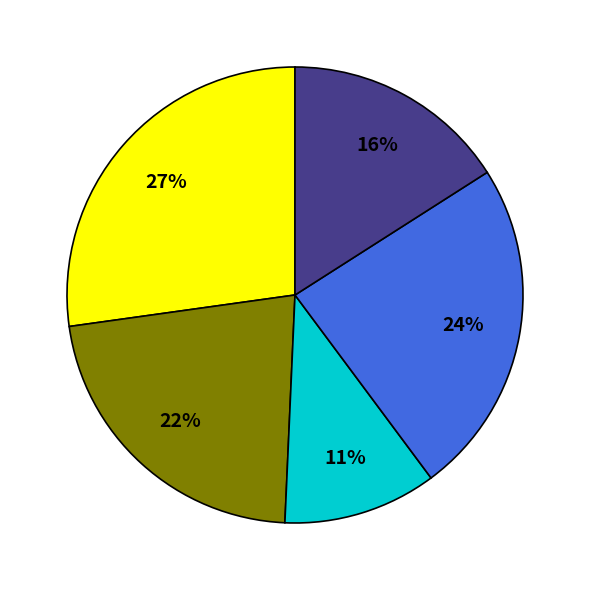

To the nearest percent, what is the average slice percentage?

20%